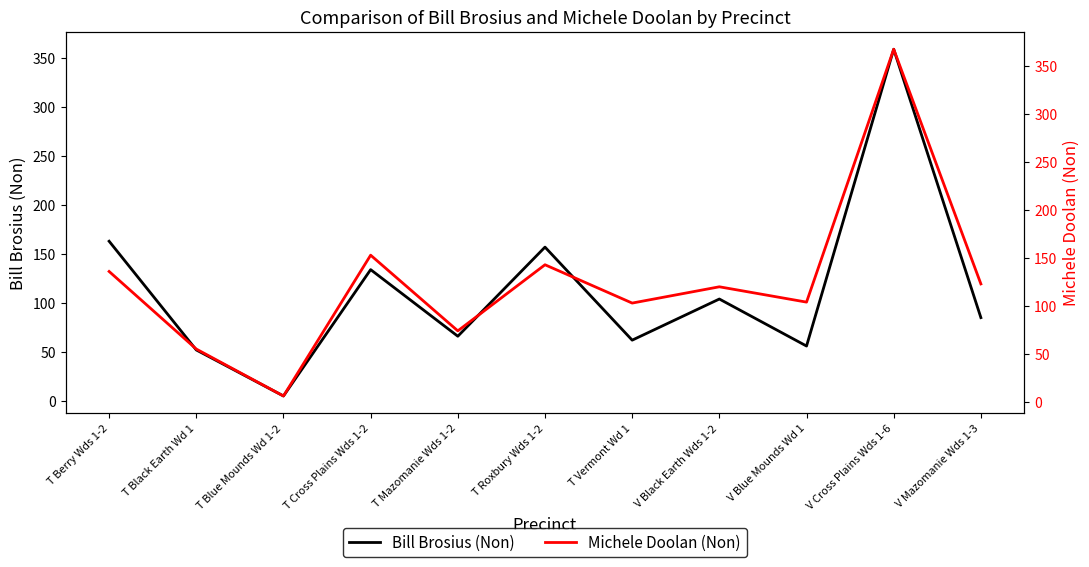

What is the difference between the highest and lowest values at T Blue Mounds Wd 1-2?

1